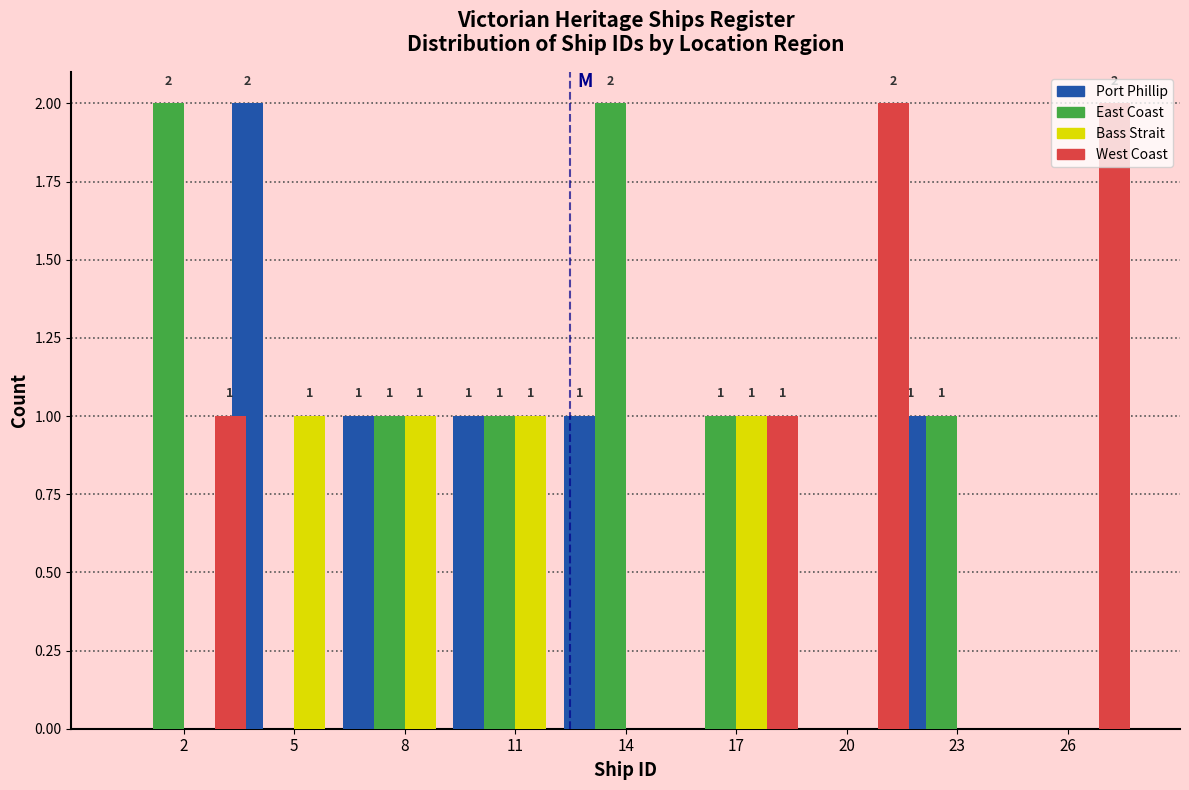

Which series has the largest total across all categories?

East Coast